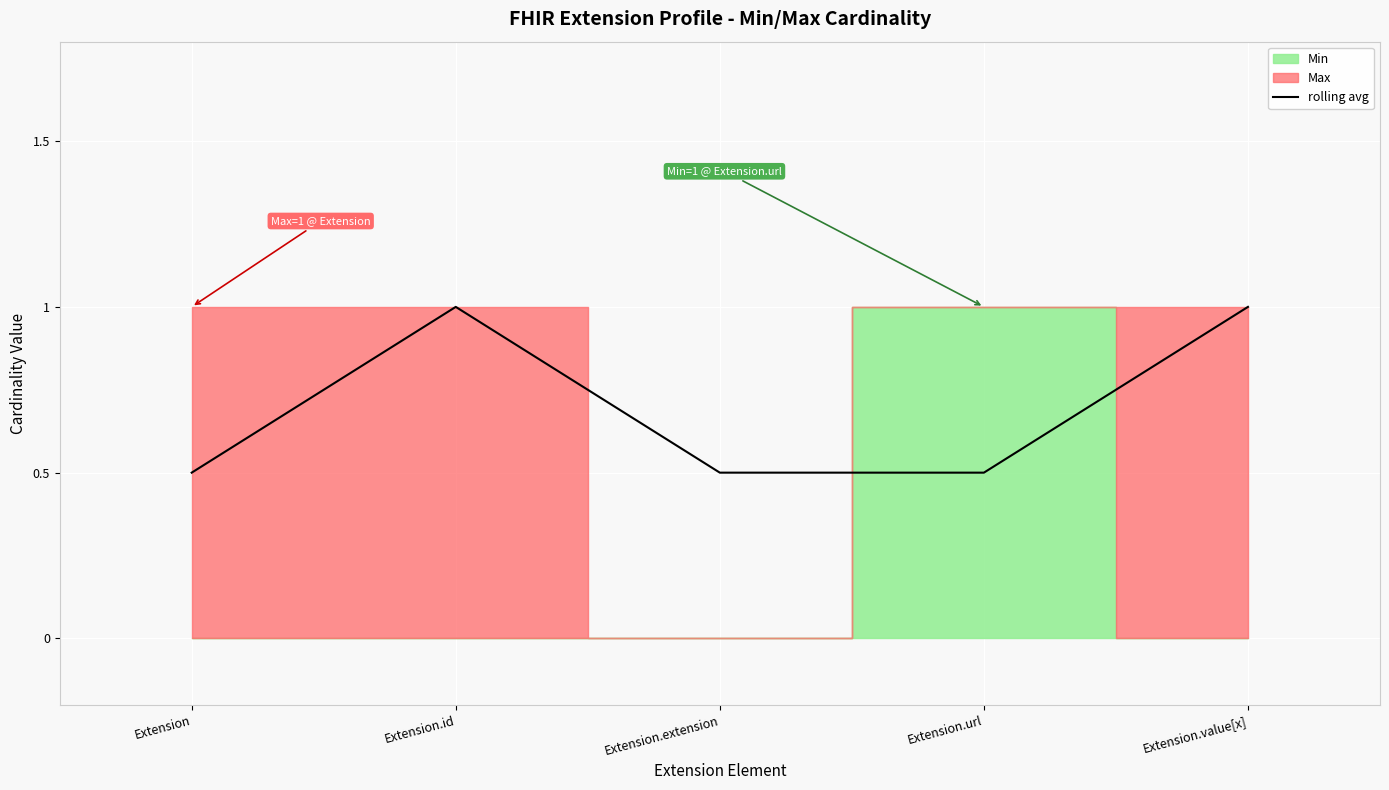

Does the chart display data point markers on the line(s)?

No